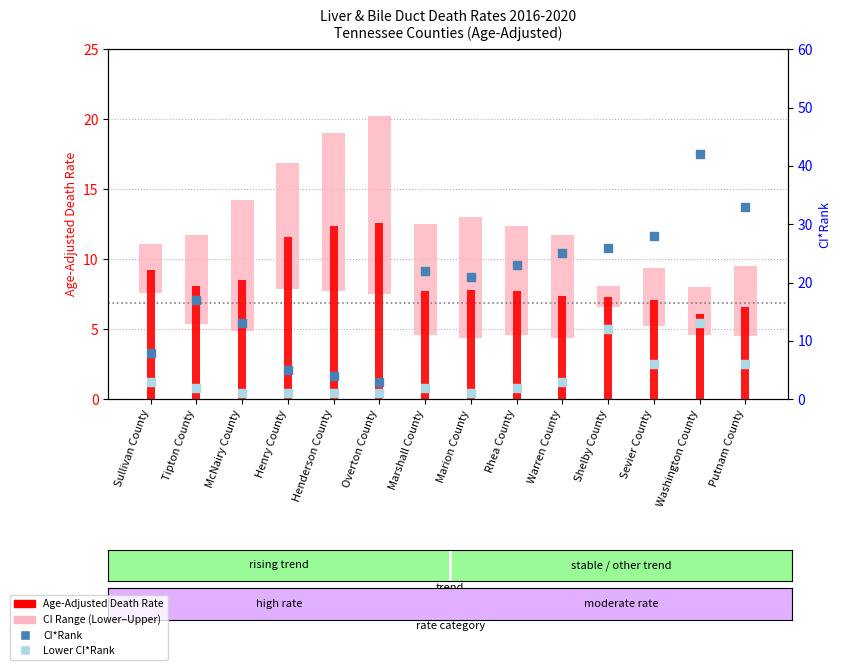

Which series reaches the maximum Y coordinate?

CI*Rank